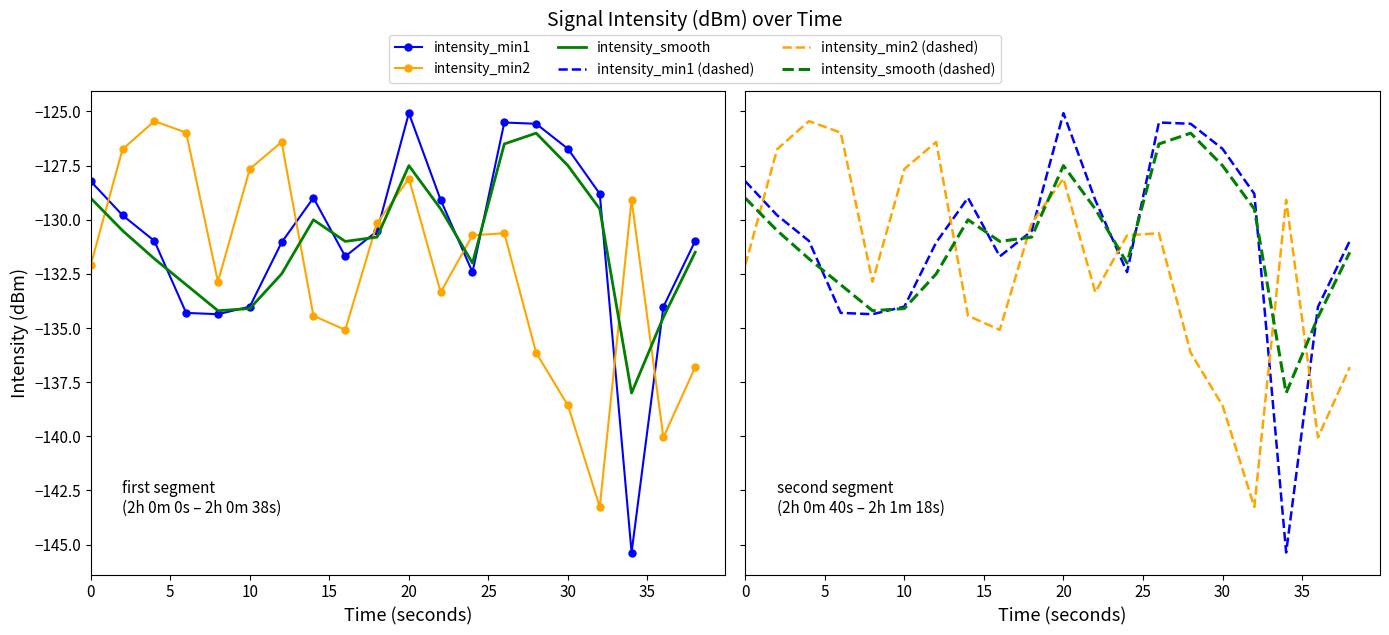

Which series has the widest spread of values?

intensity_min1